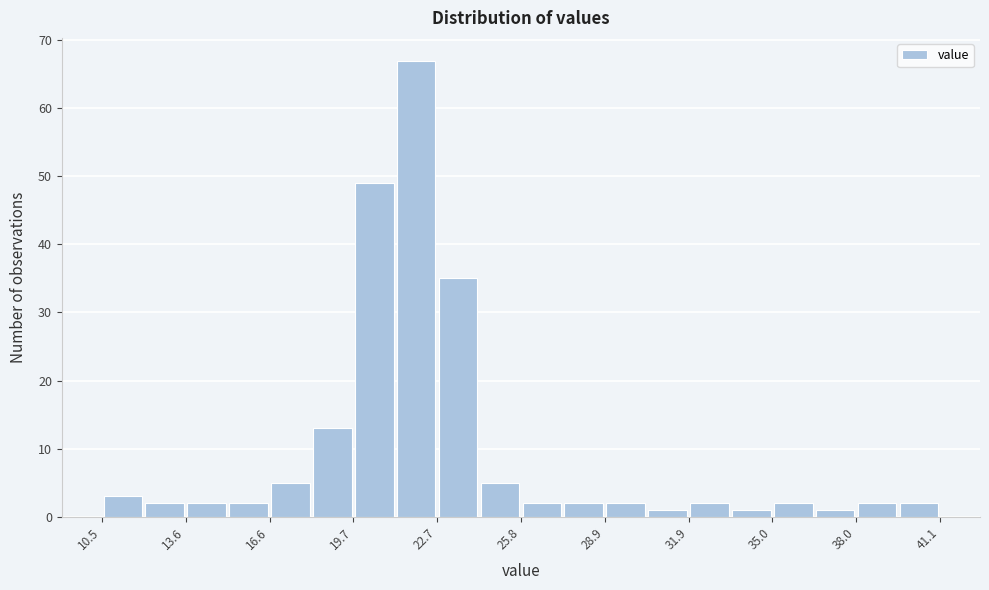

Around what value on the x-axis is the tallest bar? Give the approximate position of its centre, as read against the axis.

22.0